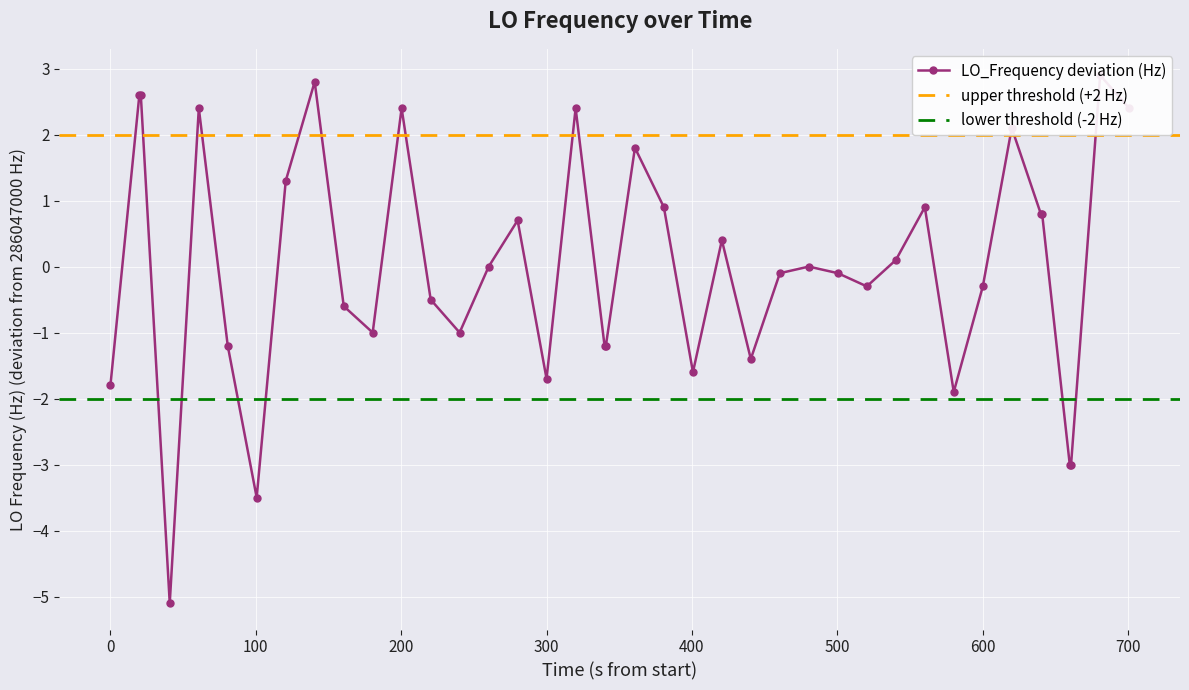

What is the difference between the maximum and second lowest values?

6.4